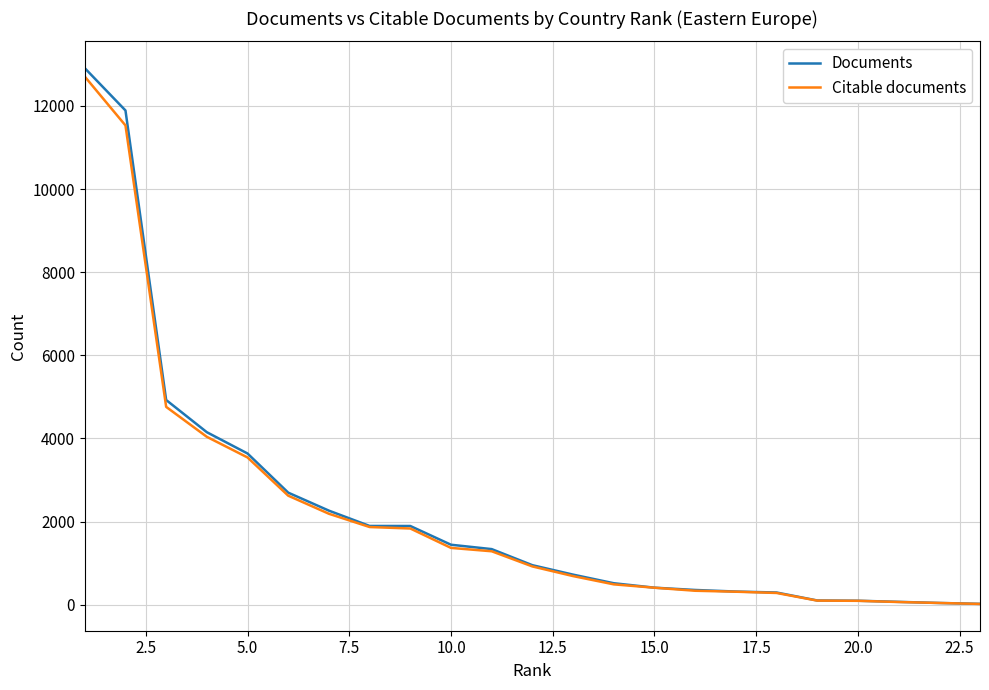

What is the maximum value for Citable documents?

12706